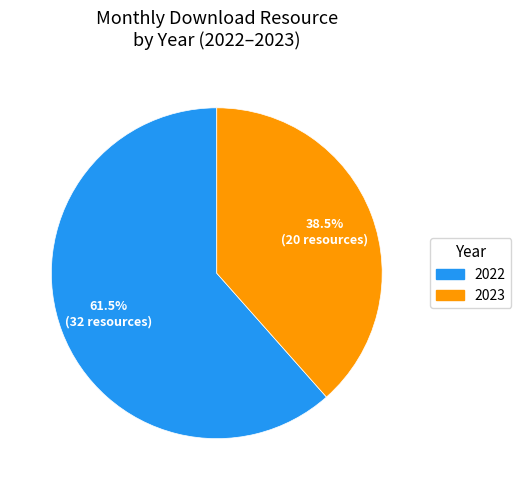

Does any single category account for the majority?

Yes